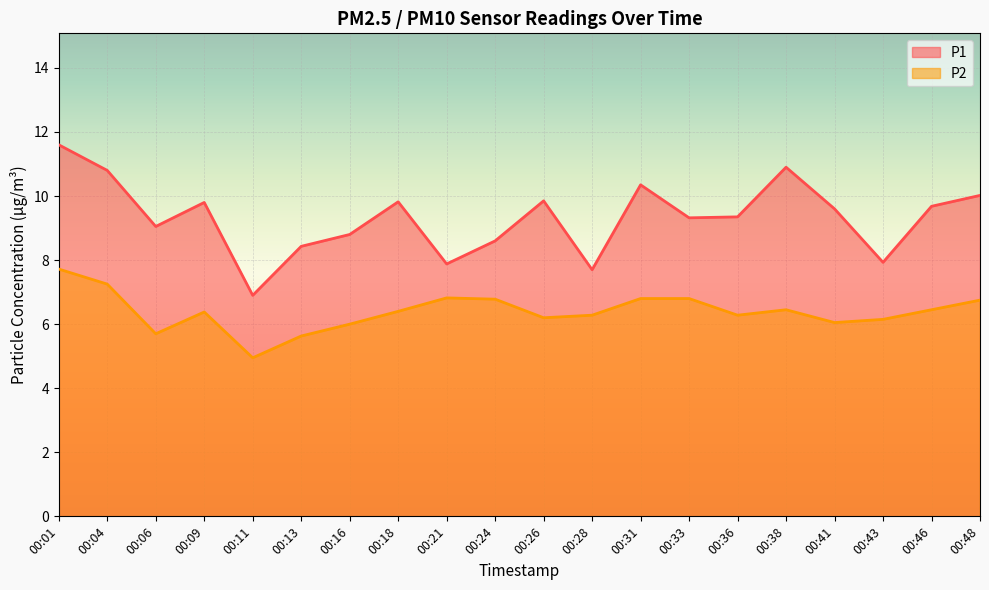

What is the difference between the maximum and minimum values in the P1 series?

4.7